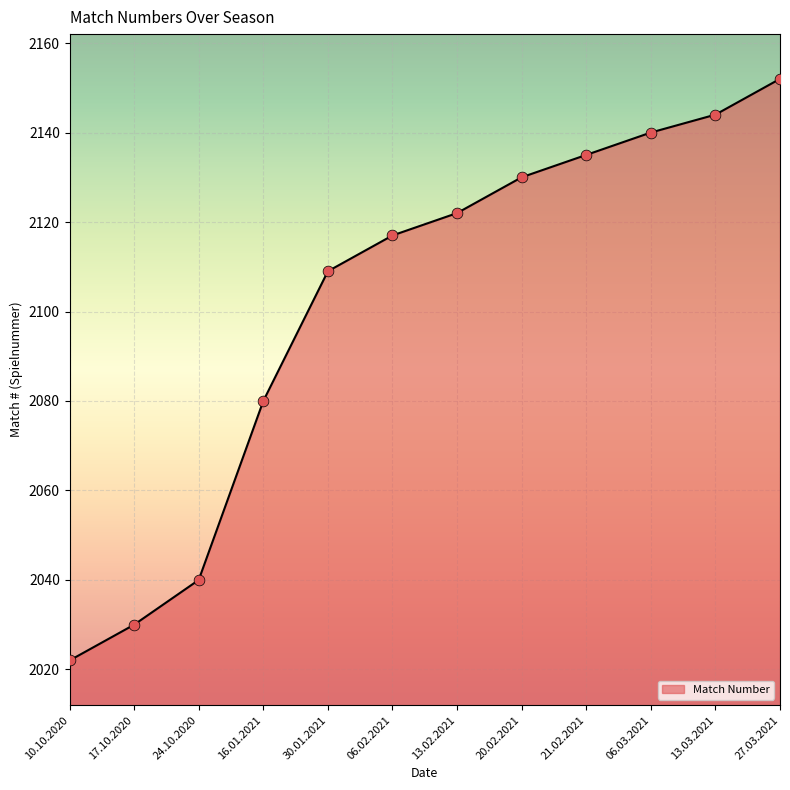

Between 06.02.2021 and 13.02.2021, which is larger?

13.02.2021